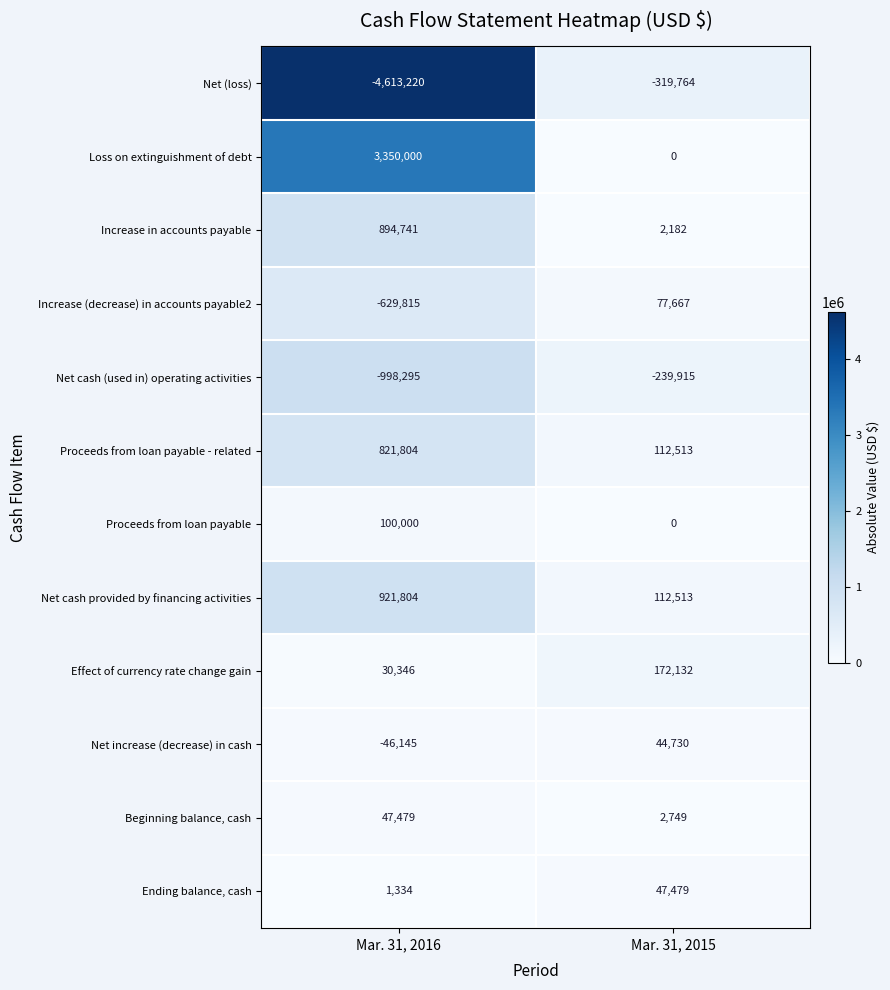

At Mar. 31, 2016, list the series in order from smallest to largest.

Net (loss), Net cash (used in) operating activities, Increase (decrease) in accounts payable2, Net increase (decrease) in cash, Ending balance, cash, Effect of currency rate change gain, Beginning balance, cash, Proceeds from loan payable, Proceeds from loan payable - related, Increase in accounts payable, Net cash provided by financing activities, Loss on extinguishment of debt